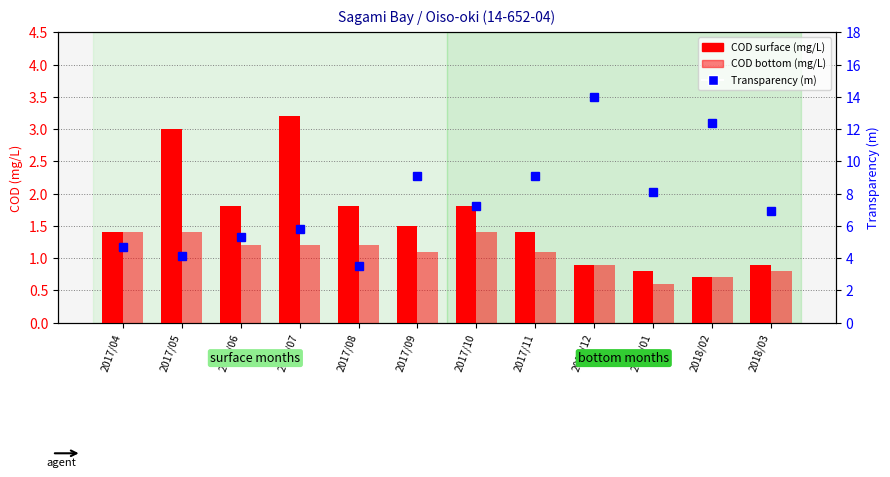

Reading left to right, extract all data points from this chart.

COD surface (mg/L): 1.4	3.0	1.8	3.2	1.8	1.5	1.8	1.4	0.9	0.8	0.7	0.9
COD bottom (mg/L): 1.4	1.4	1.2	1.2	1.2	1.1	1.4	1.1	0.9	0.6	0.7	0.8
Transparency (m): 4.7	4.1	5.3	5.8	3.5	9.1	7.2	9.1	14.0	8.1	12.4	6.9